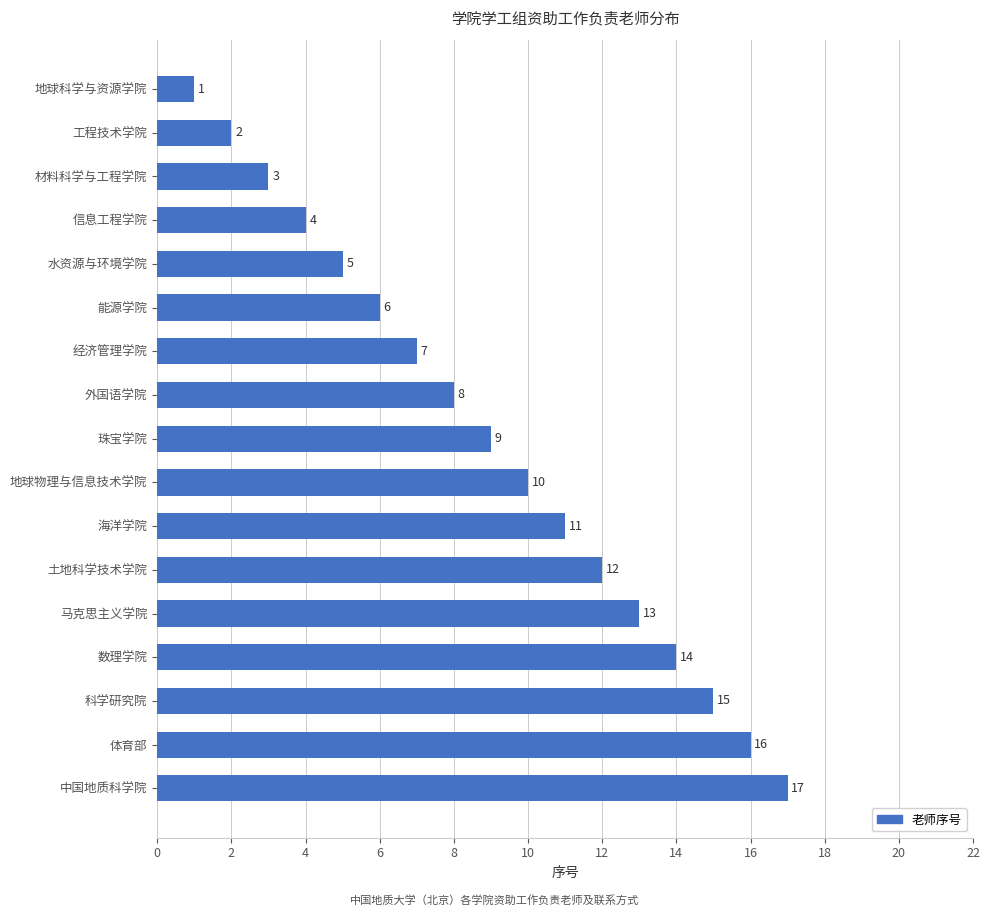

How many series are shown in this chart?

1